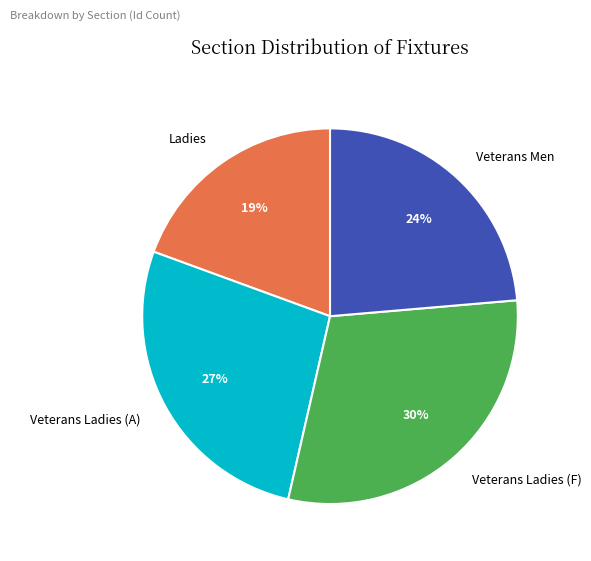

To the nearest percent, what percentage of the pie is Ladies?

19%